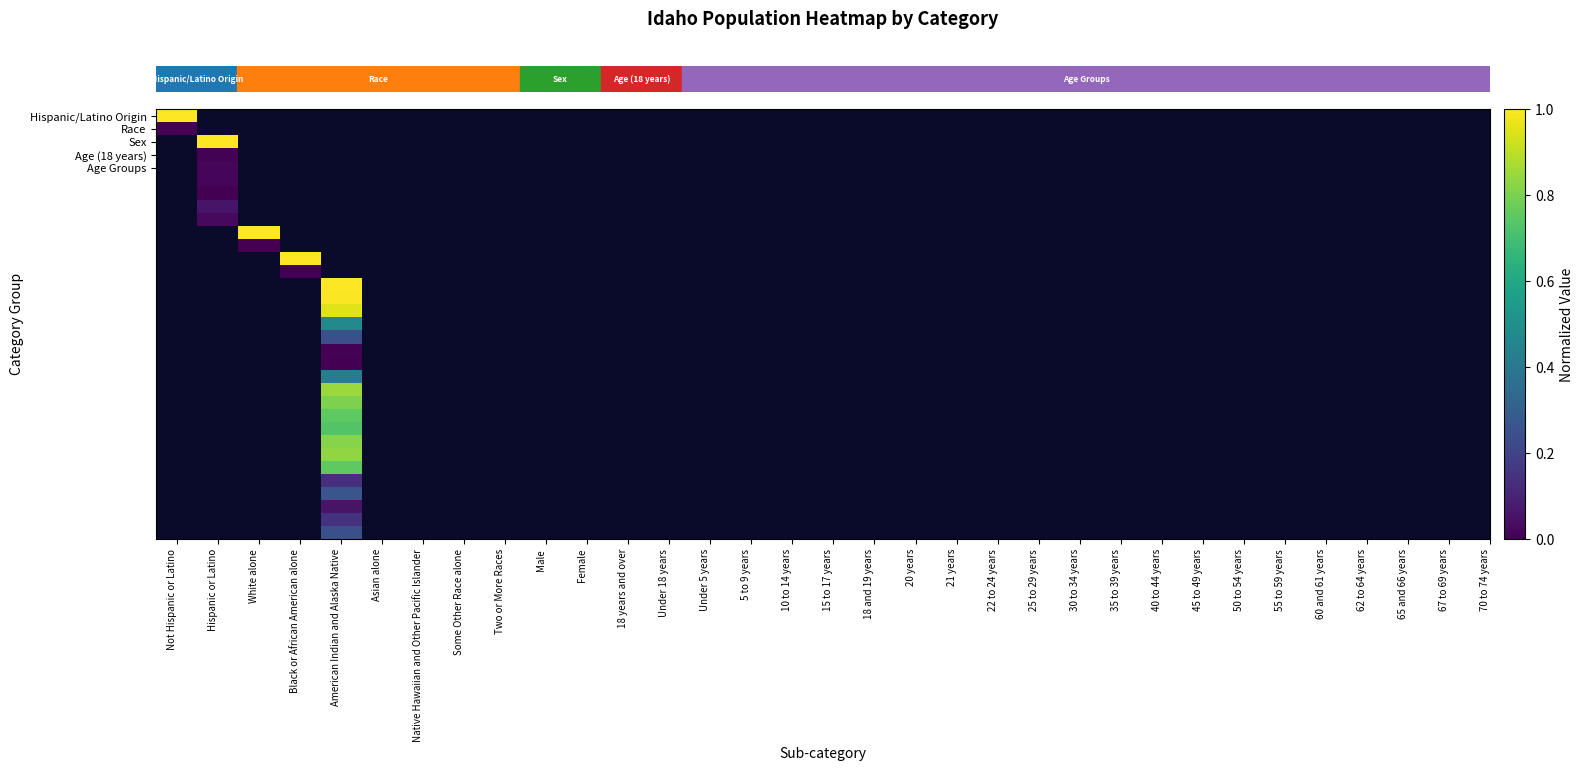

Between American Indian and Alaska Native and White alone, which is larger?

White alone